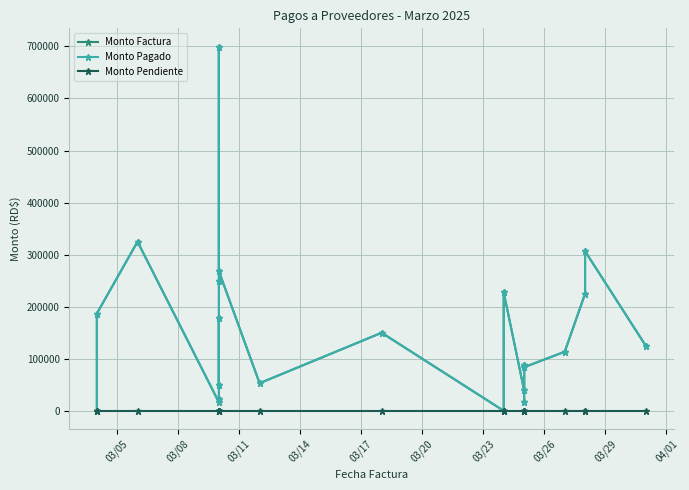

True or false: Monto Pendiente and Monto Pagado intersect in this chart.

False